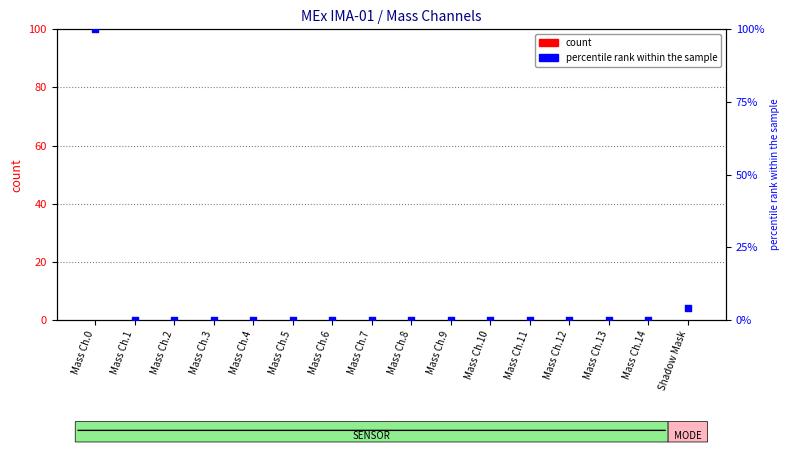

At which category is the sum across all series the highest?

Mass Ch.0